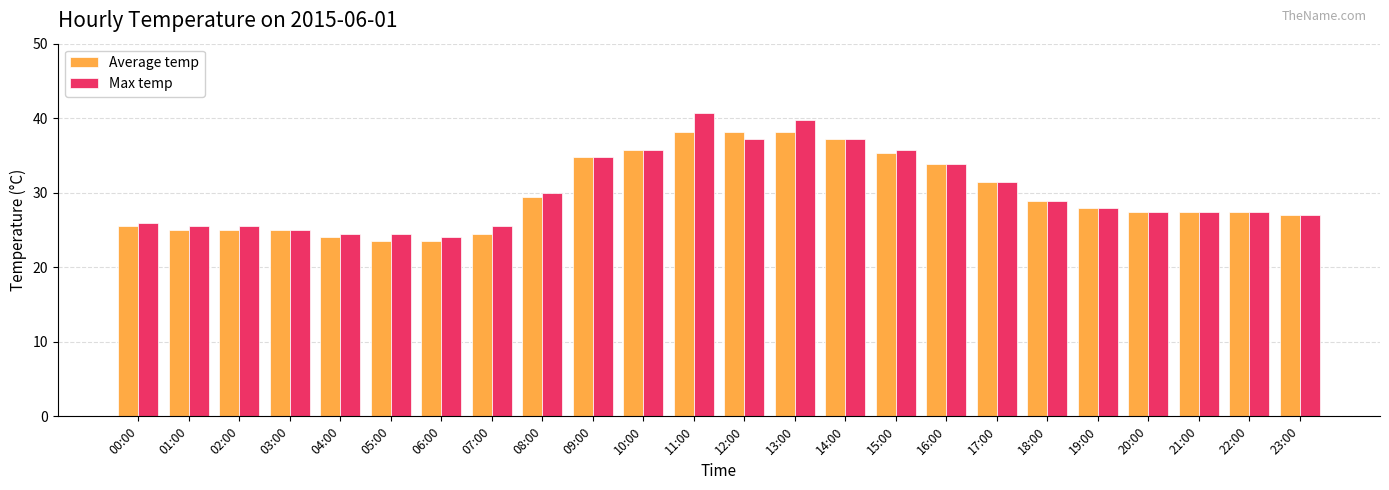

Reading left to right, list all the values displayed in this chart.

Average temp: 00:00=25.5	01:00=25.0	02:00=25.0	03:00=25.0	04:00=24.0	05:00=23.5	06:00=23.5	07:00=24.5	08:00=29.4	09:00=34.8	10:00=35.8	11:00=38.2	12:00=38.2	13:00=38.2	14:00=37.2	15:00=35.3	16:00=33.8	17:00=31.4	18:00=28.9	19:00=27.9	20:00=27.4	21:00=27.4	22:00=27.4	23:00=27.0
Max temp: 00:00=26.0	01:00=25.5	02:00=25.5	03:00=25.0	04:00=24.5	05:00=24.5	06:00=24.0	07:00=25.5	08:00=29.9	09:00=34.8	10:00=35.8	11:00=40.7	12:00=37.2	13:00=39.7	14:00=37.2	15:00=35.8	16:00=33.8	17:00=31.4	18:00=28.9	19:00=27.9	20:00=27.4	21:00=27.4	22:00=27.4	23:00=27.0